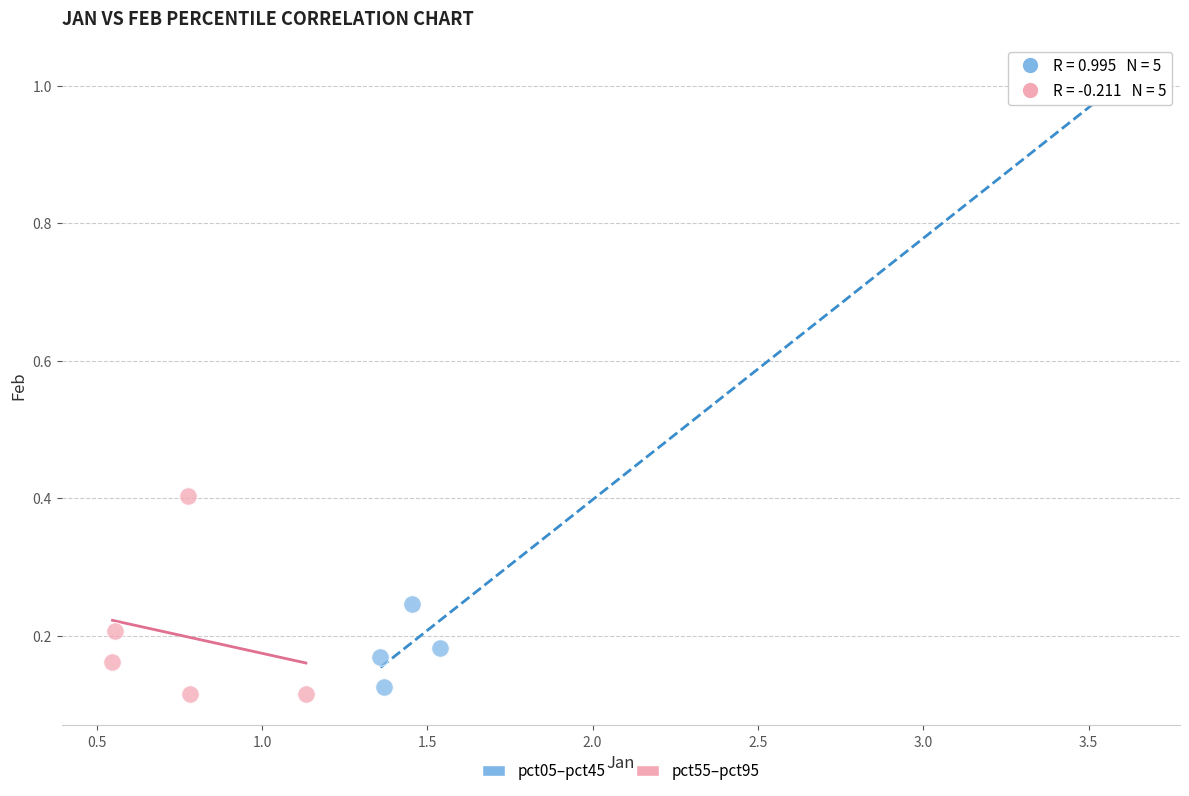

Which series has the largest Y range (max minus min)?

pct05–pct45